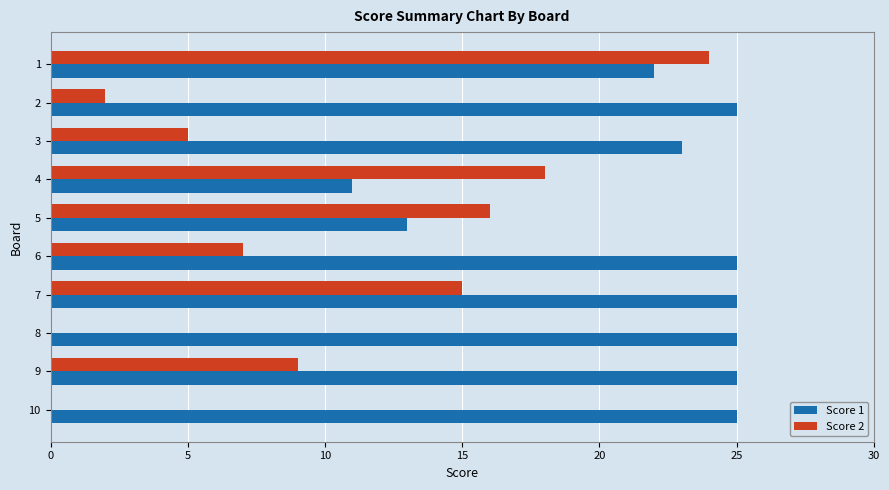

The value of Score 2 at 10 is 30. True or false?

False